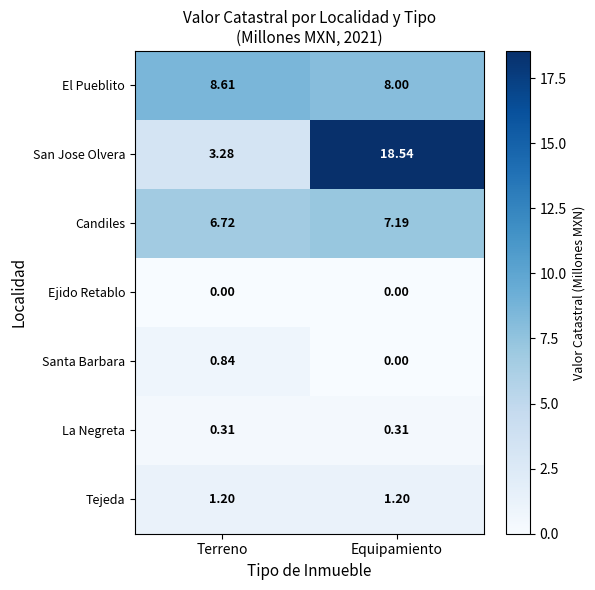

Count the number of data series in this chart.

7